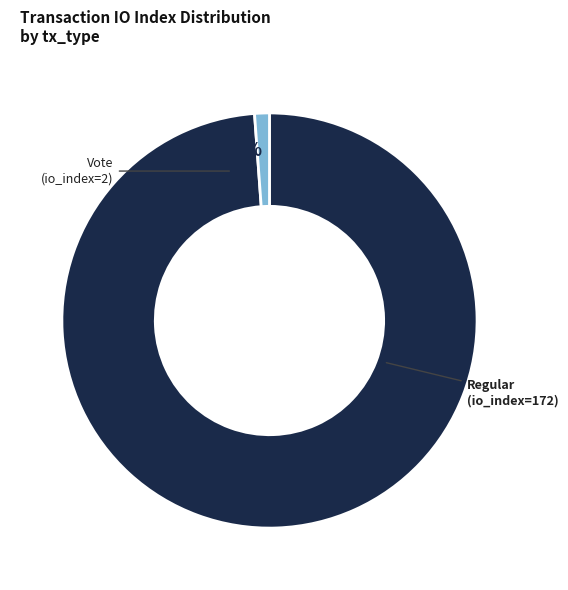

Combined, do Vote (io_index=2) and Regular (io_index=172) account for over 50%?

Yes